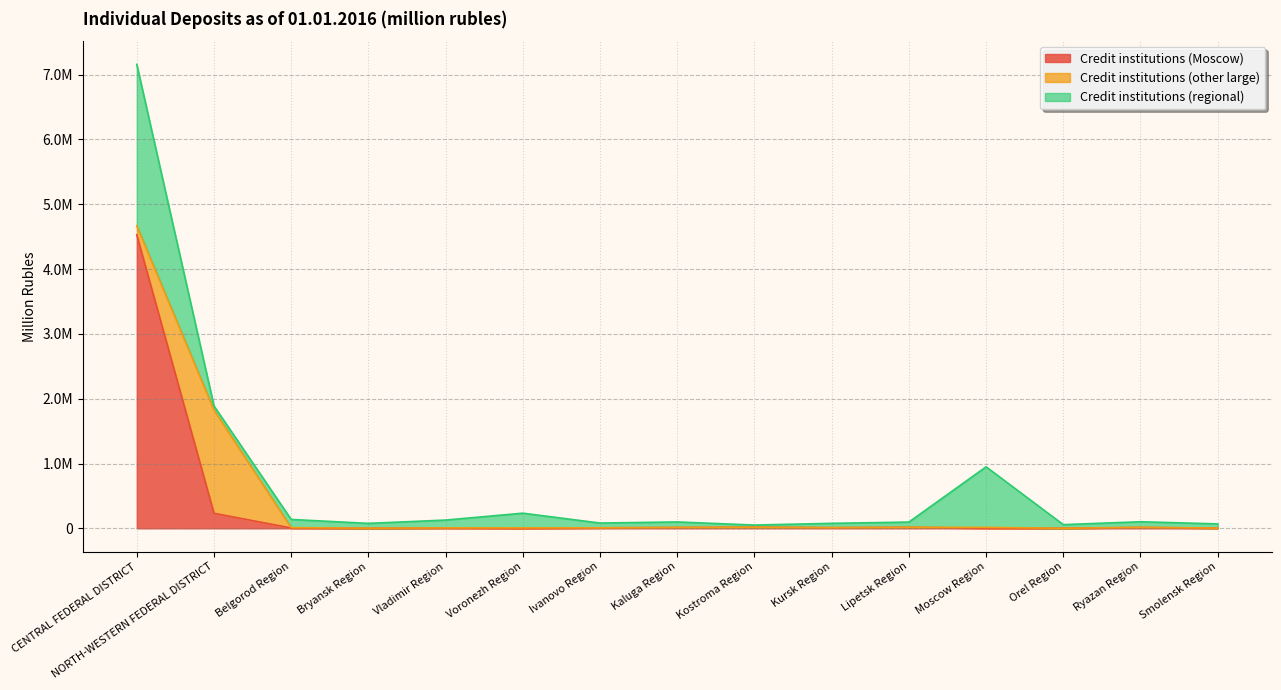

In Credit institutions (regional), how many points are lower than both neighbors (excluding endpoints)?

5